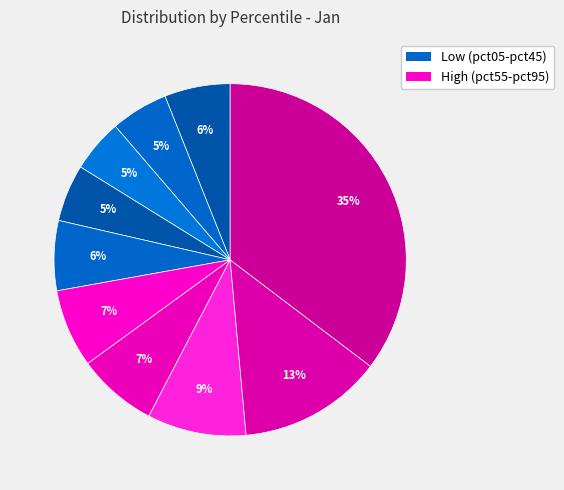

To the nearest percent, what is the difference between the largest and smallest slice percentages?

30%